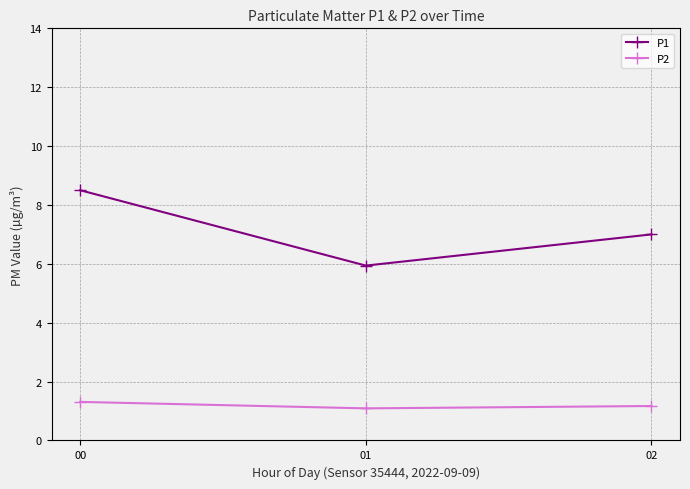

Reading right to left, extract all data points from this chart.

P1: 7.0	5.9	8.5
P2: 1.2	1.1	1.3